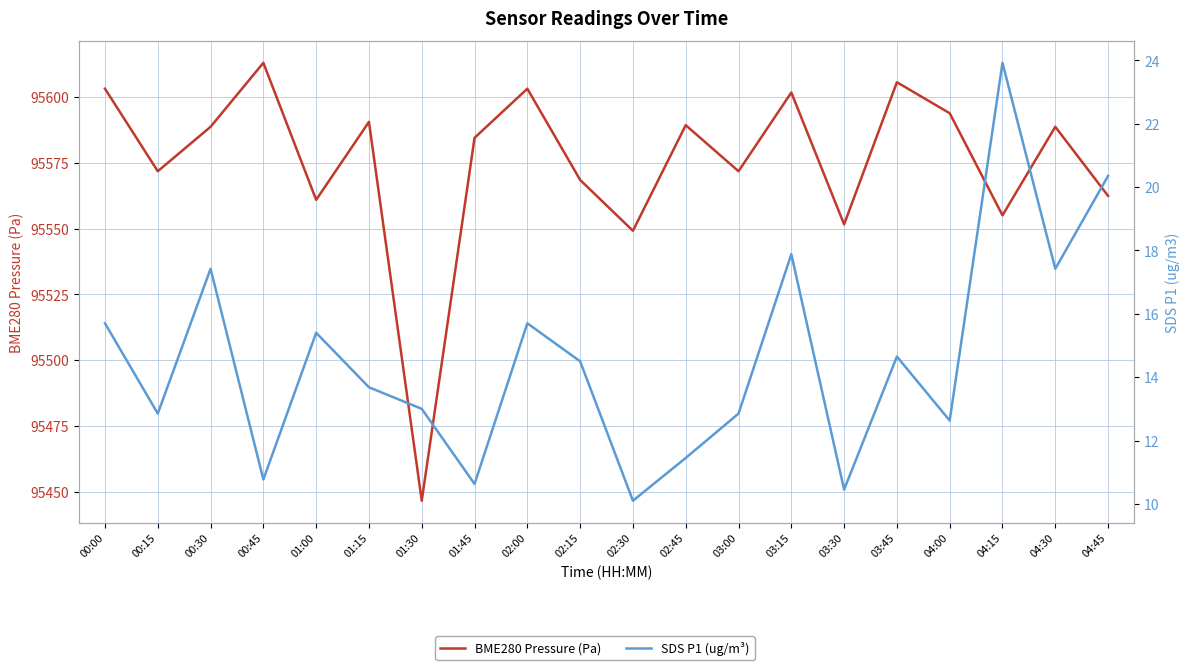

True or false: SDS P1 (ug/m³) has a value of 12.6 at 04:00.

True